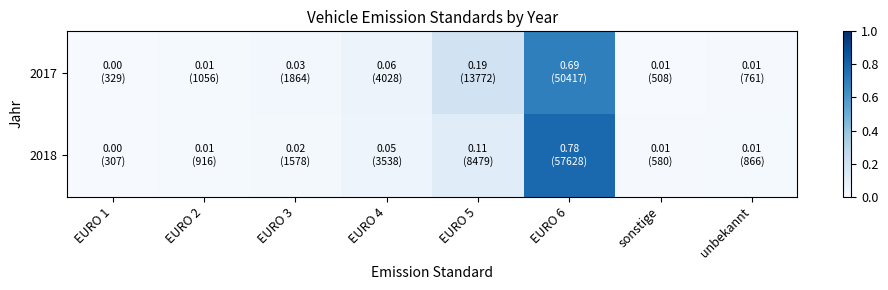

Reading left to right, what are all the values shown in this chart?

2017: EURO 1=0.0	EURO 2=0.0	EURO 3=0.0	EURO 4=0.1	EURO 5=0.2	EURO 6=0.7	sonstige=0.0	unbekannt=0.0
2018: EURO 1=0.0	EURO 2=0.0	EURO 3=0.0	EURO 4=0.0	EURO 5=0.1	EURO 6=0.8	sonstige=0.0	unbekannt=0.0